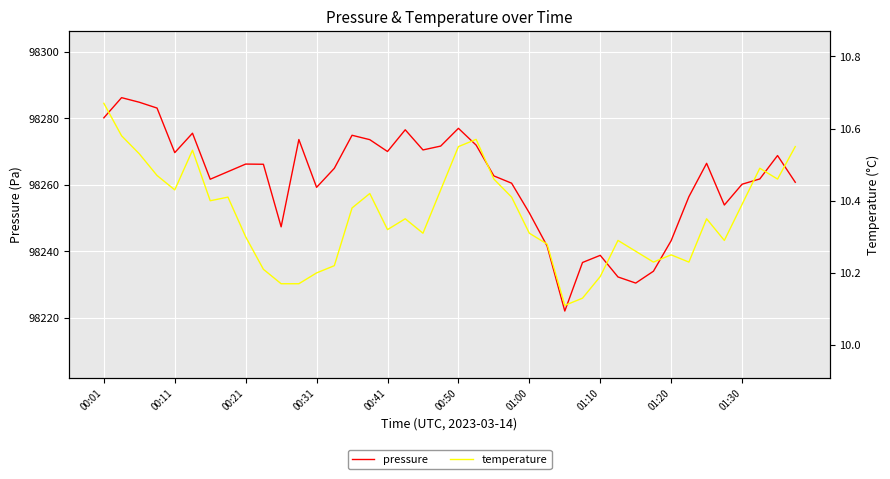

True or false: temperature has a value of 3.9 at 01:00.

False